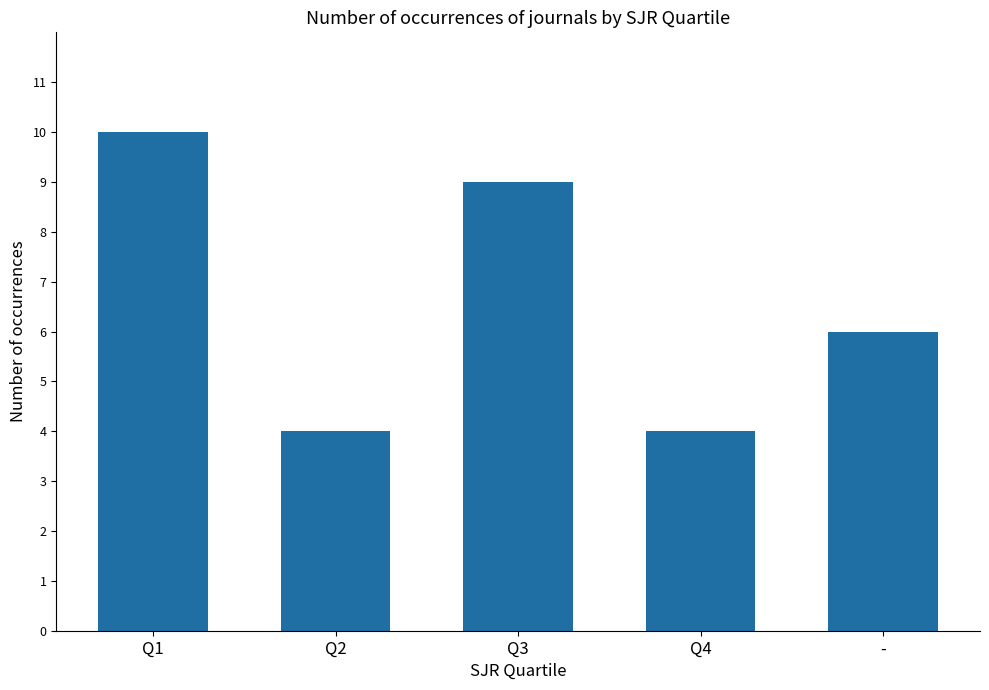

What is the maximum value shown in the chart?

10